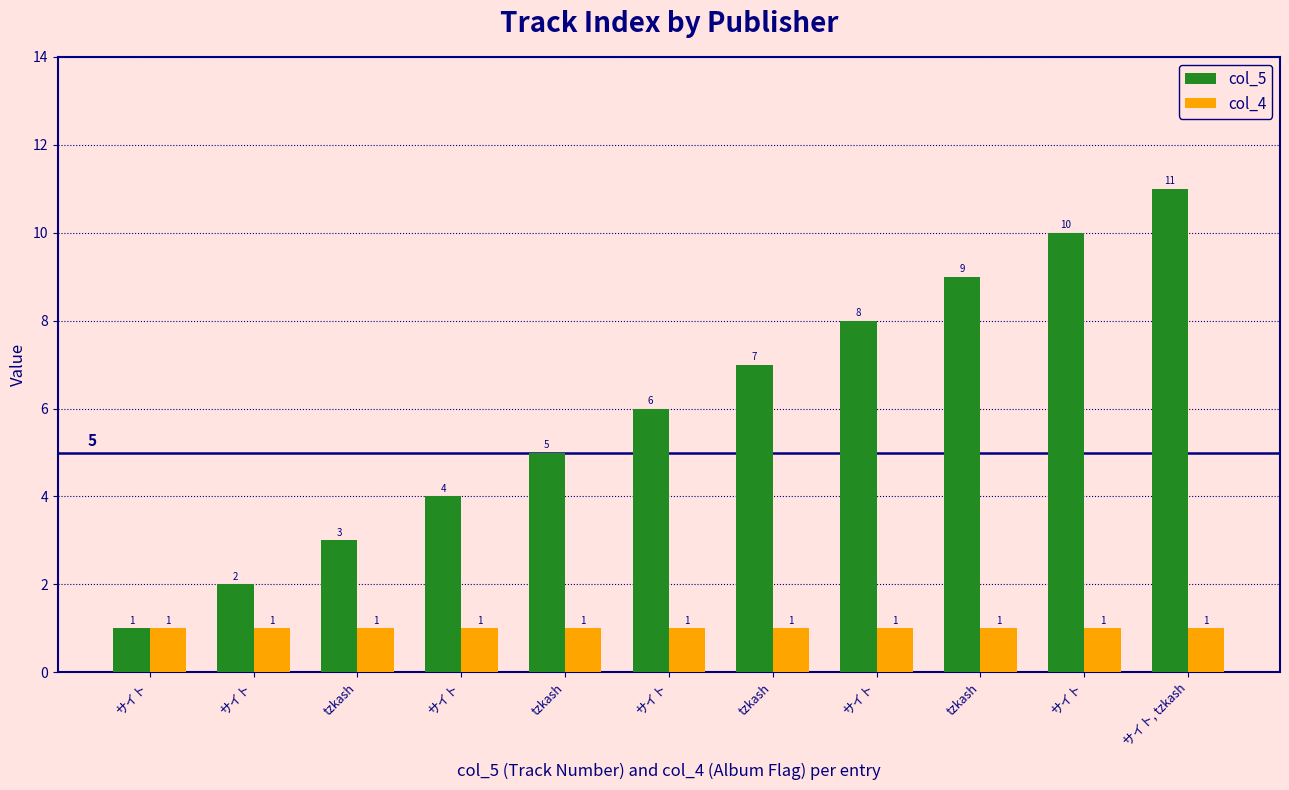

The col_4 series shows 2 at サイト. True or false?

False